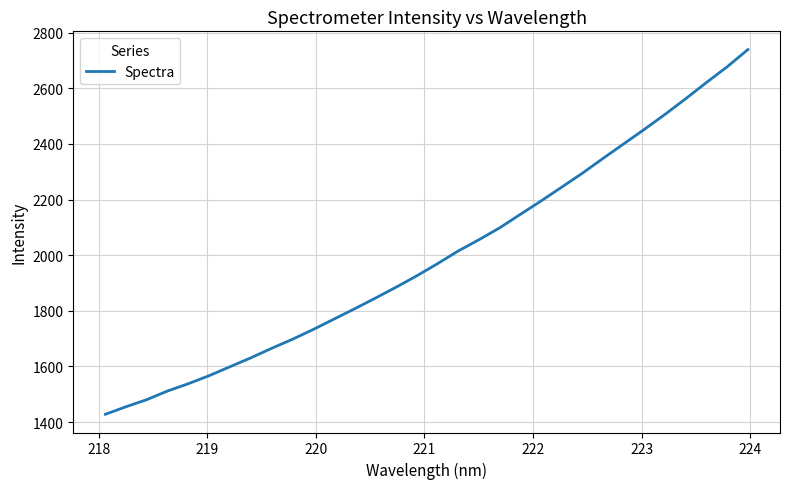

What is the minimum value shown in the chart?

1428.2